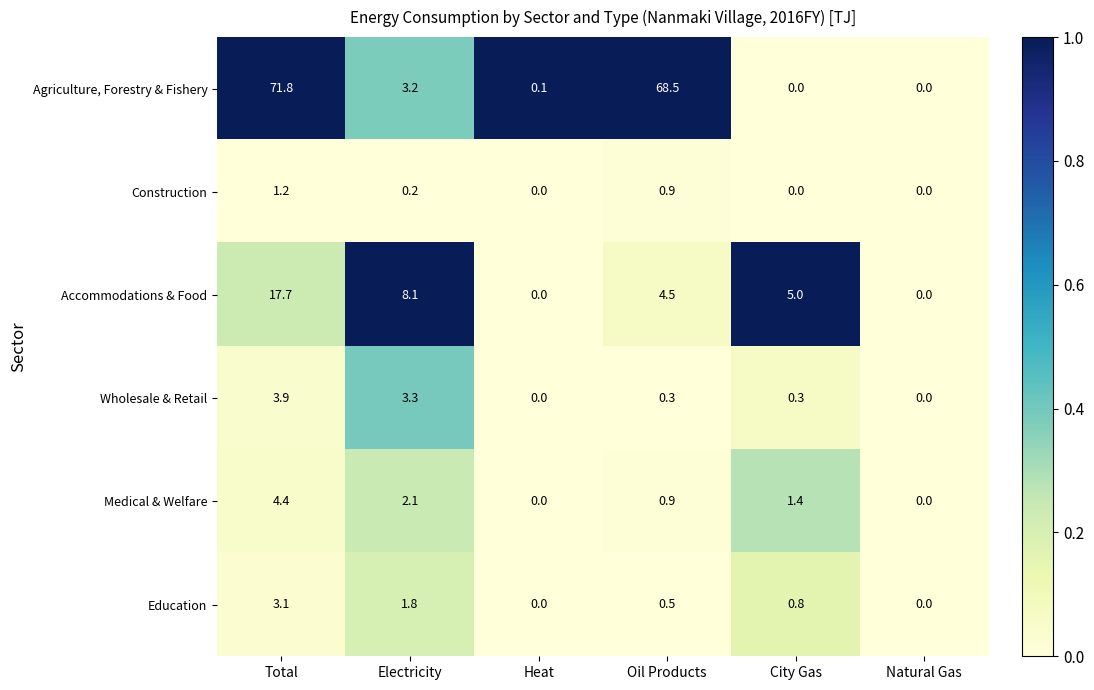

Where is Accommodations & Food nearest to the value 8?

Electricity